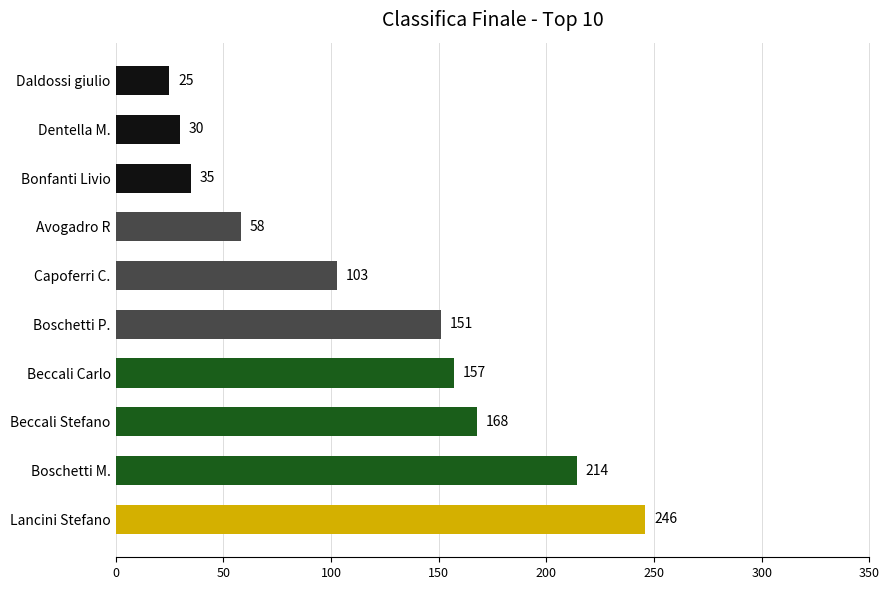

Rank the categories by value from highest to lowest.

Lancini Stefano, Boschetti M., Beccali Stefano, Beccali Carlo, Boschetti P., Capoferri C., Avogadro R, Bonfanti Livio, Dentella M., Daldossi giulio